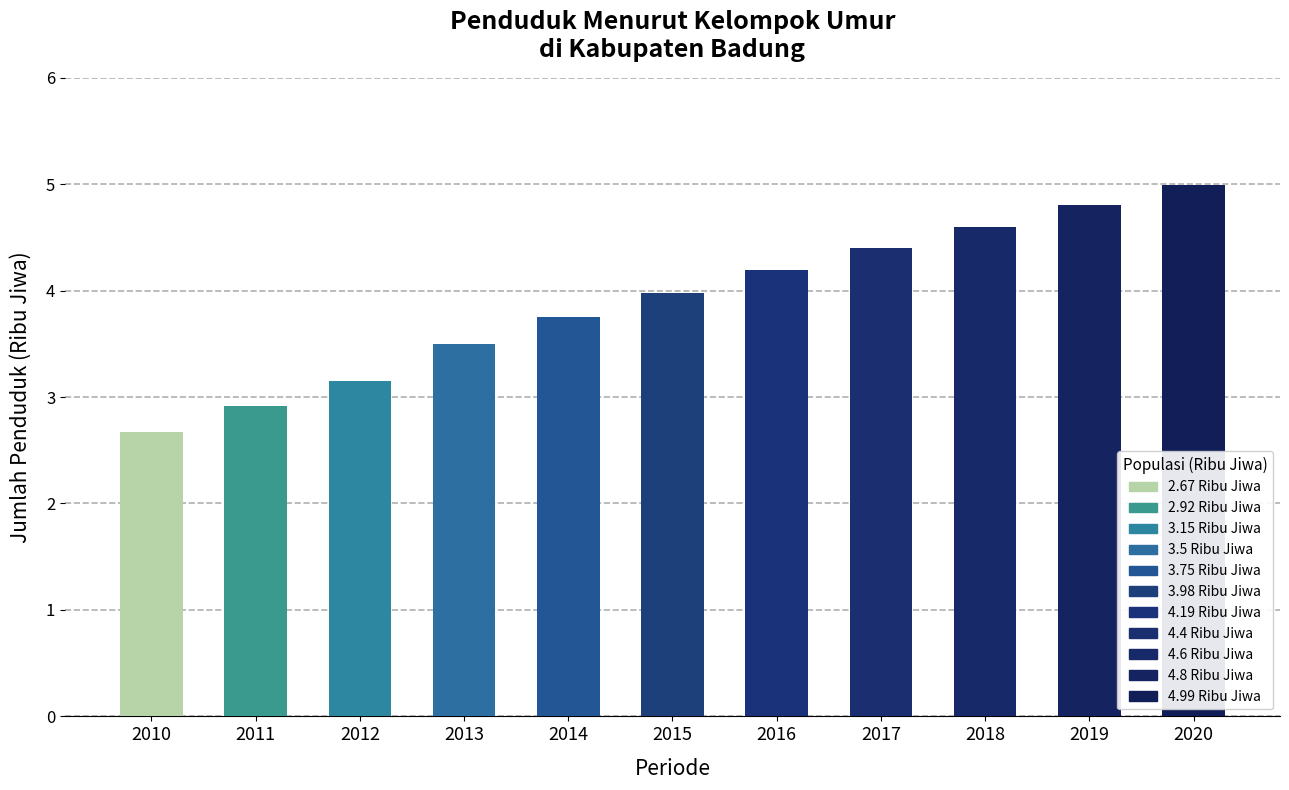

At which category does the chart reach its minimum across all series?

Tahun 2010